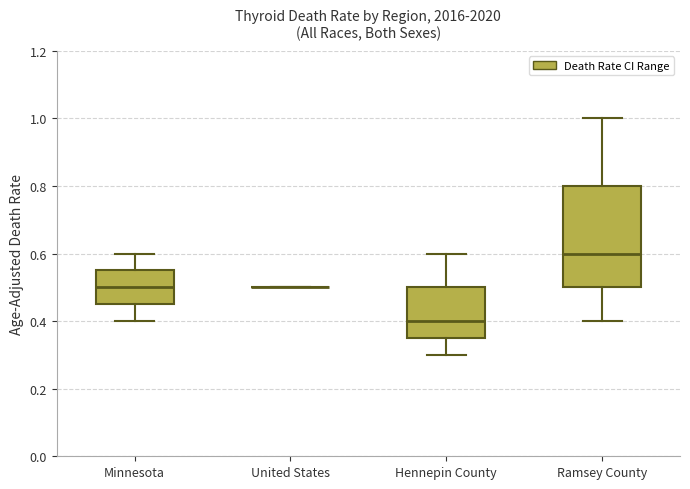

Which box is the tallest, from its lower edge to its upper edge?

Ramsey County